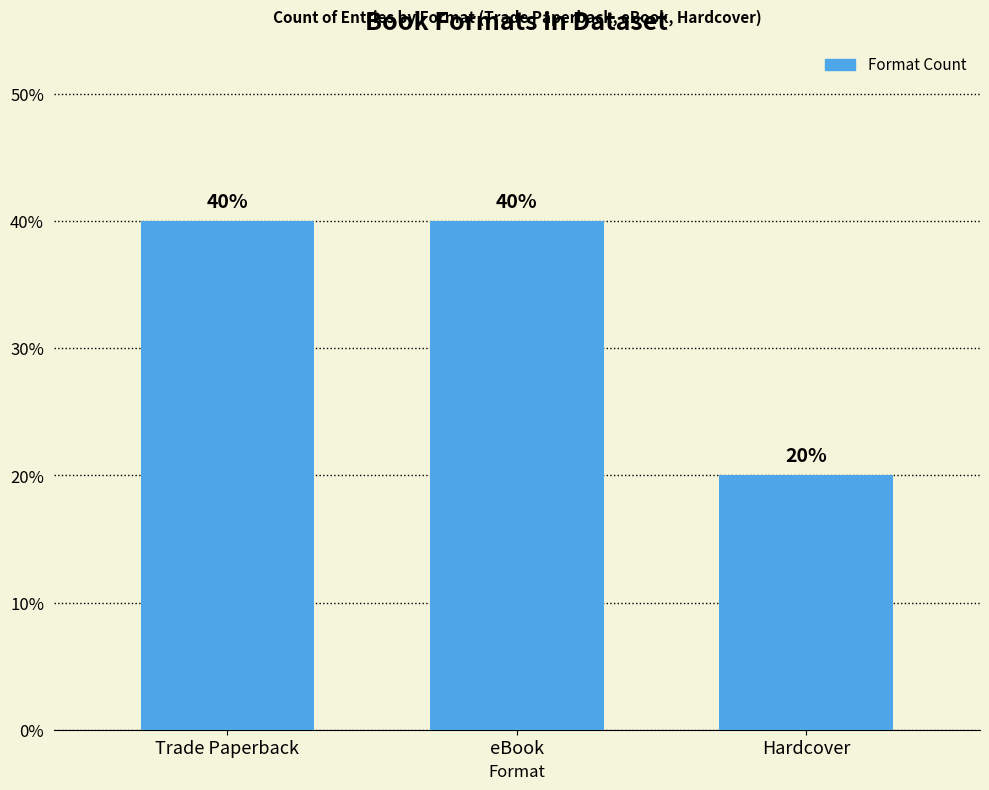

How many data points are less than 40?

1